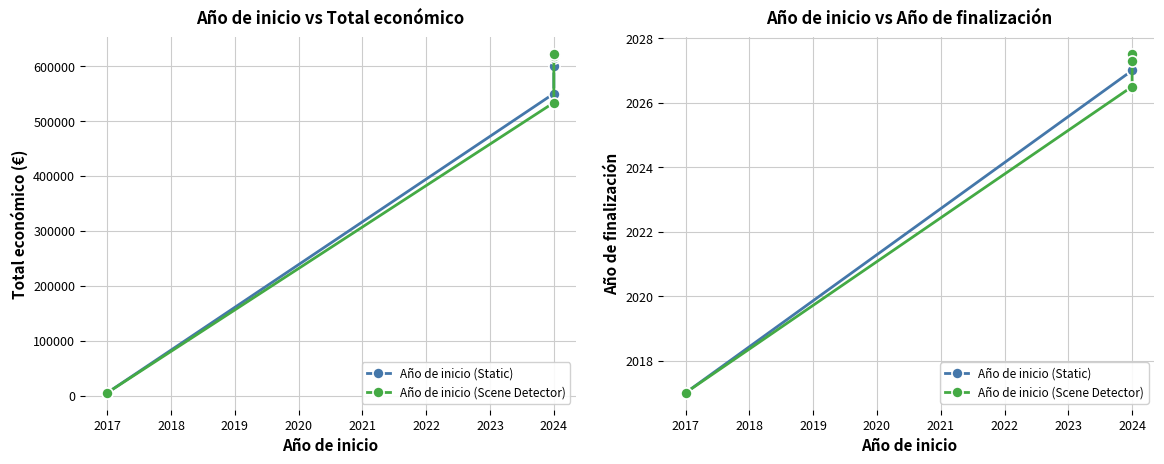

At 2017, list the series in order from largest to smallest.

Año de inicio (Static), Año de inicio (Scene Detector)